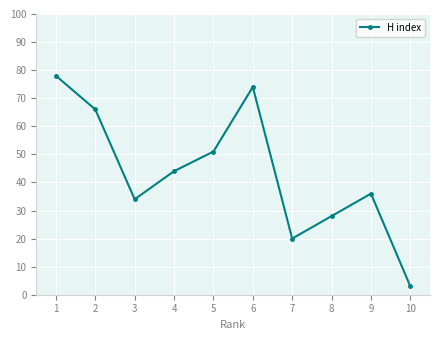

At which category does the chart reach its peak across all series?

1